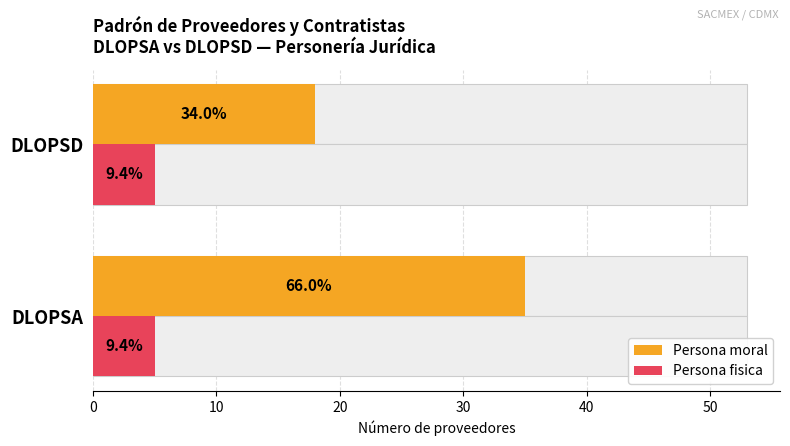

Which series has the largest total across all categories?

Persona moral